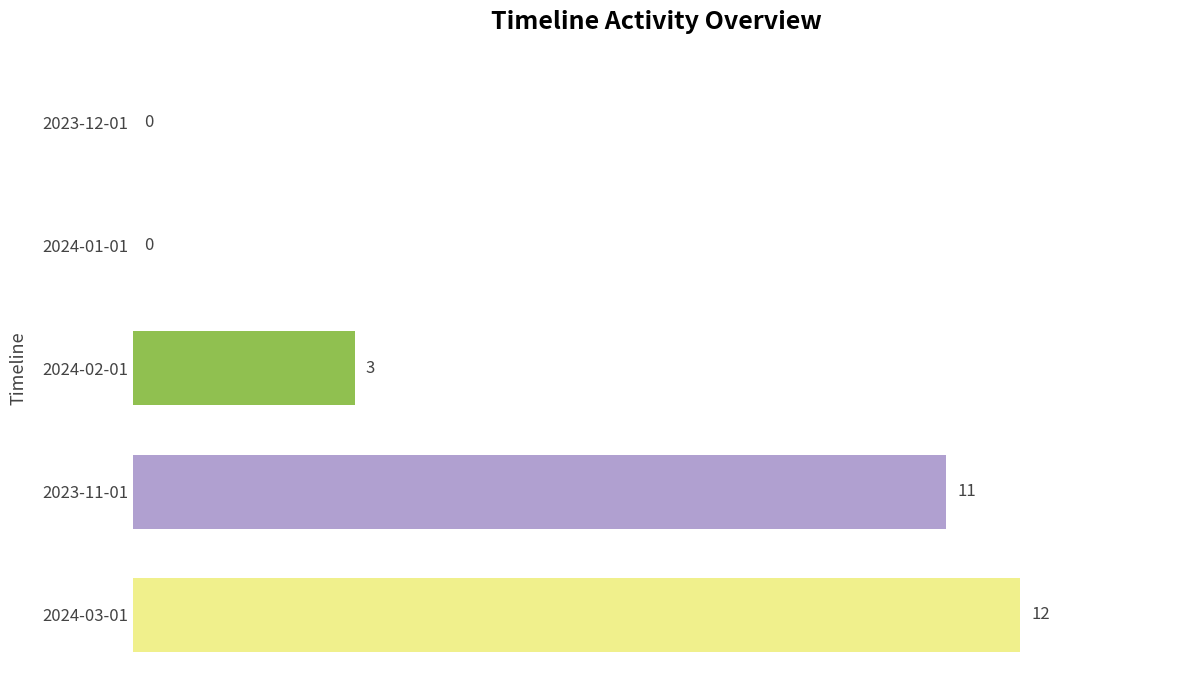

The chart shows a value of 0 at 2023-12-01. True or false?

True